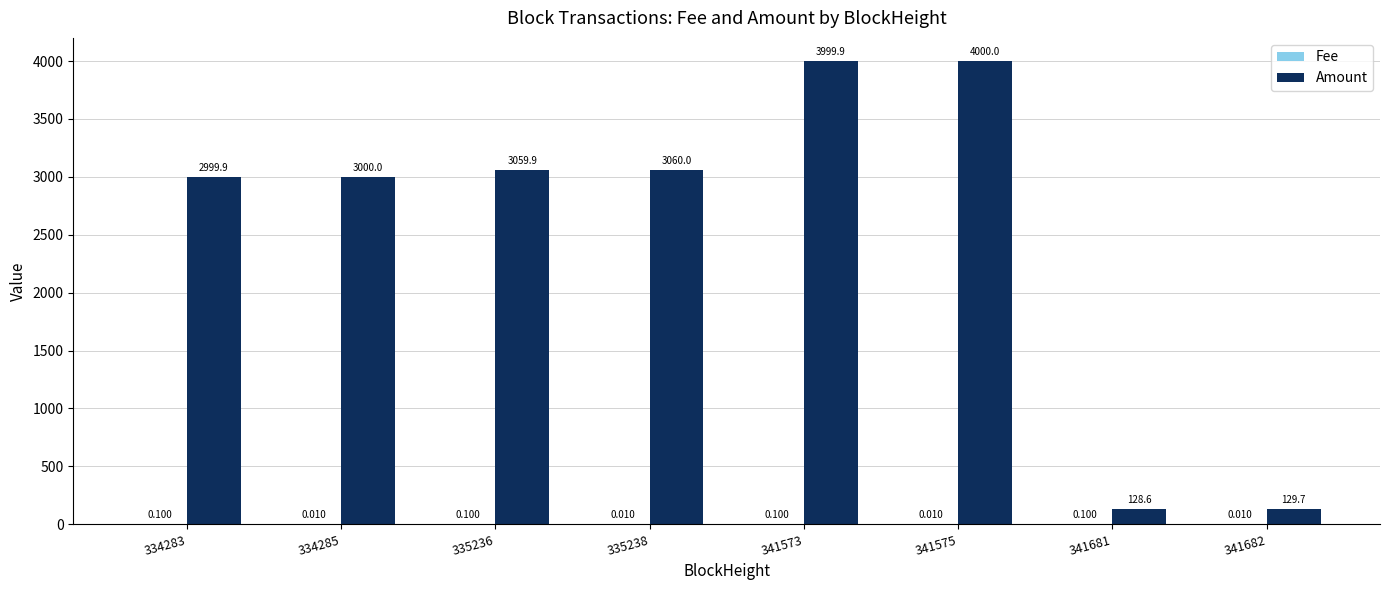

Which series has the widest spread of values?

Amount